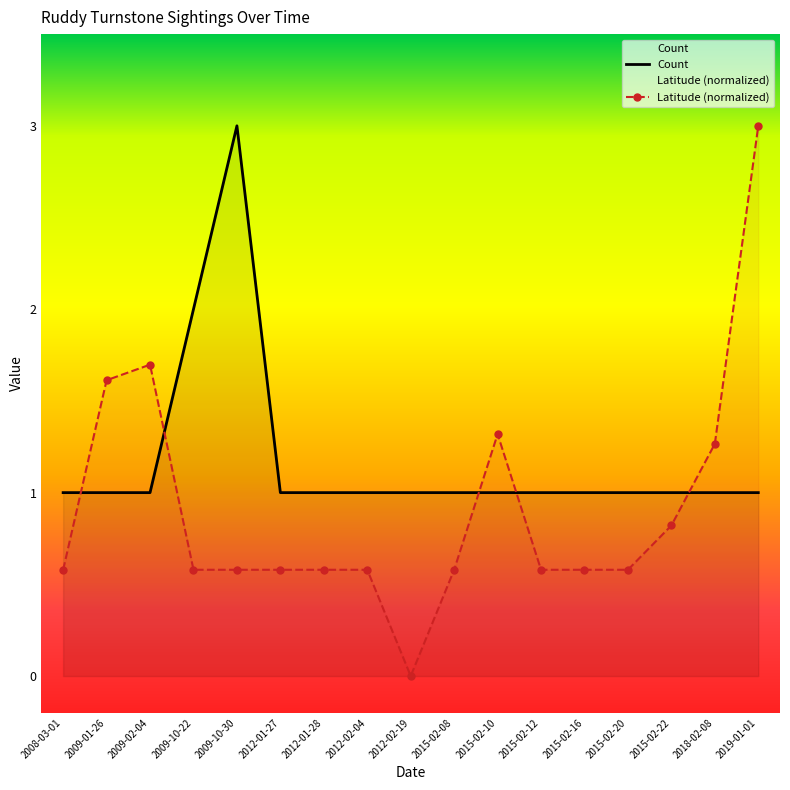

The value of Count at 2015-02-12 is 1.0. True or false?

True